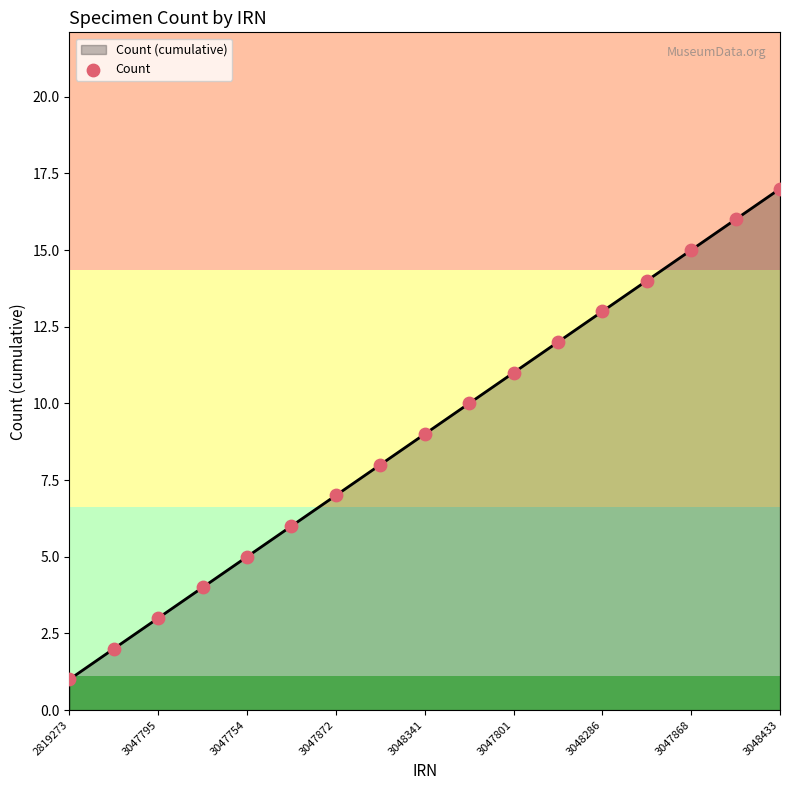

What is the minimum value for Count (cumulative)?

1.0